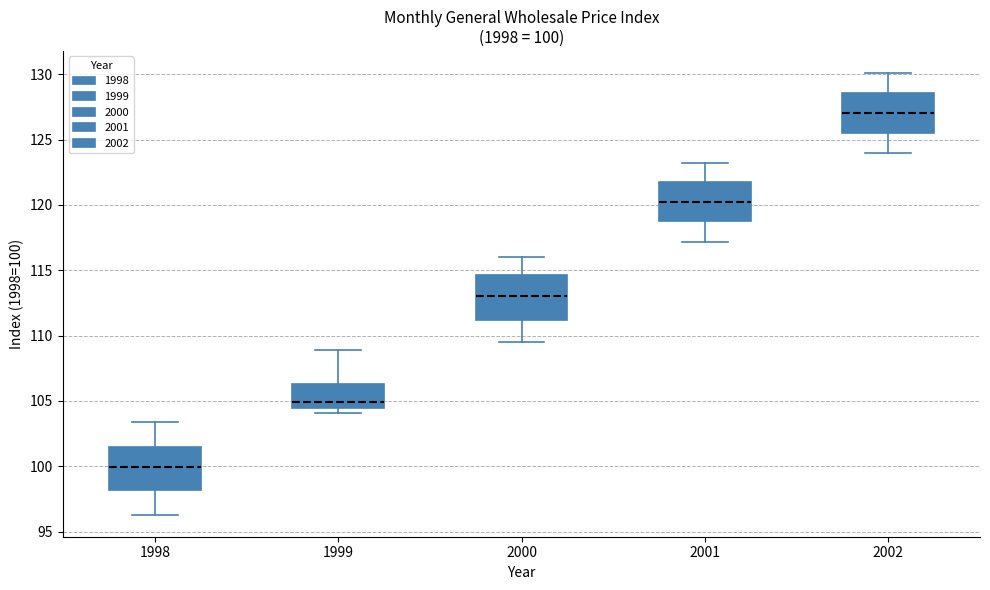

Which box's median line is the highest?

2002